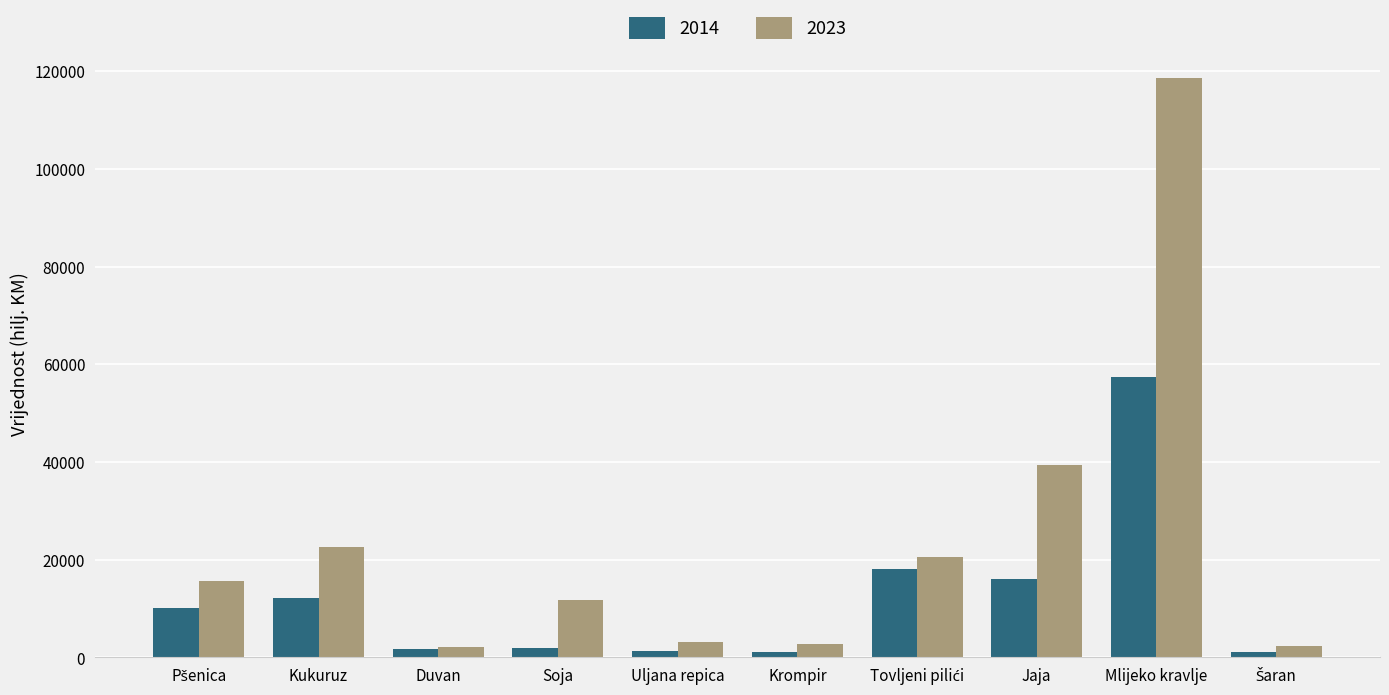

Which series has the widest spread of values?

2023